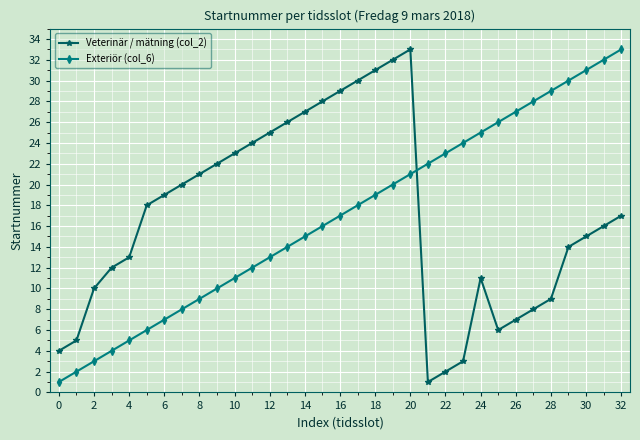

Does the chart display data point markers on the line(s)?

Yes